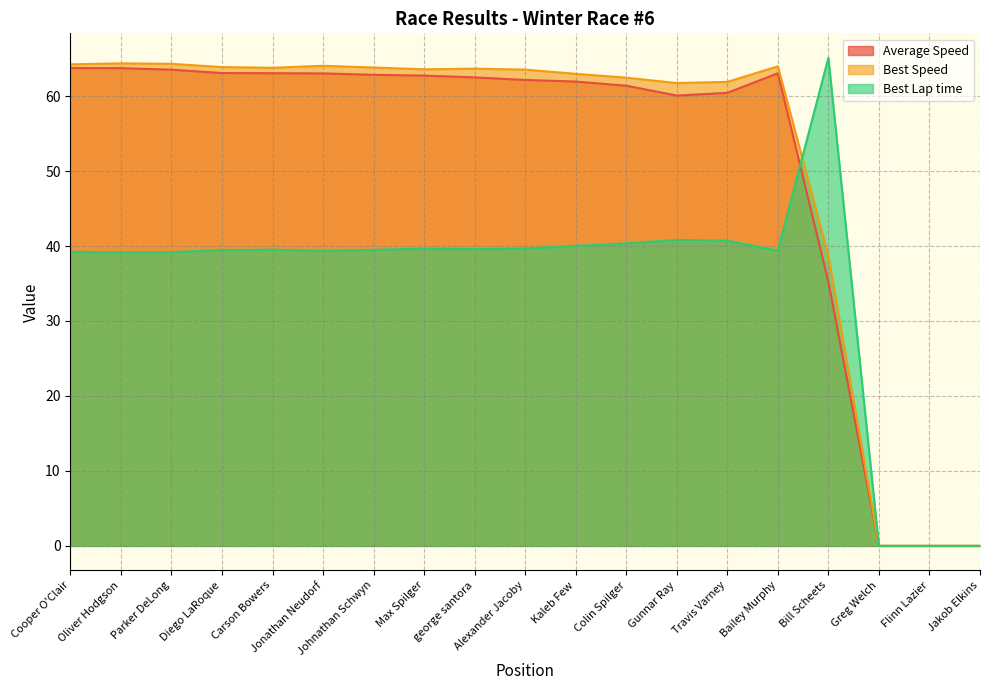

How many lines are shown in the chart?

3